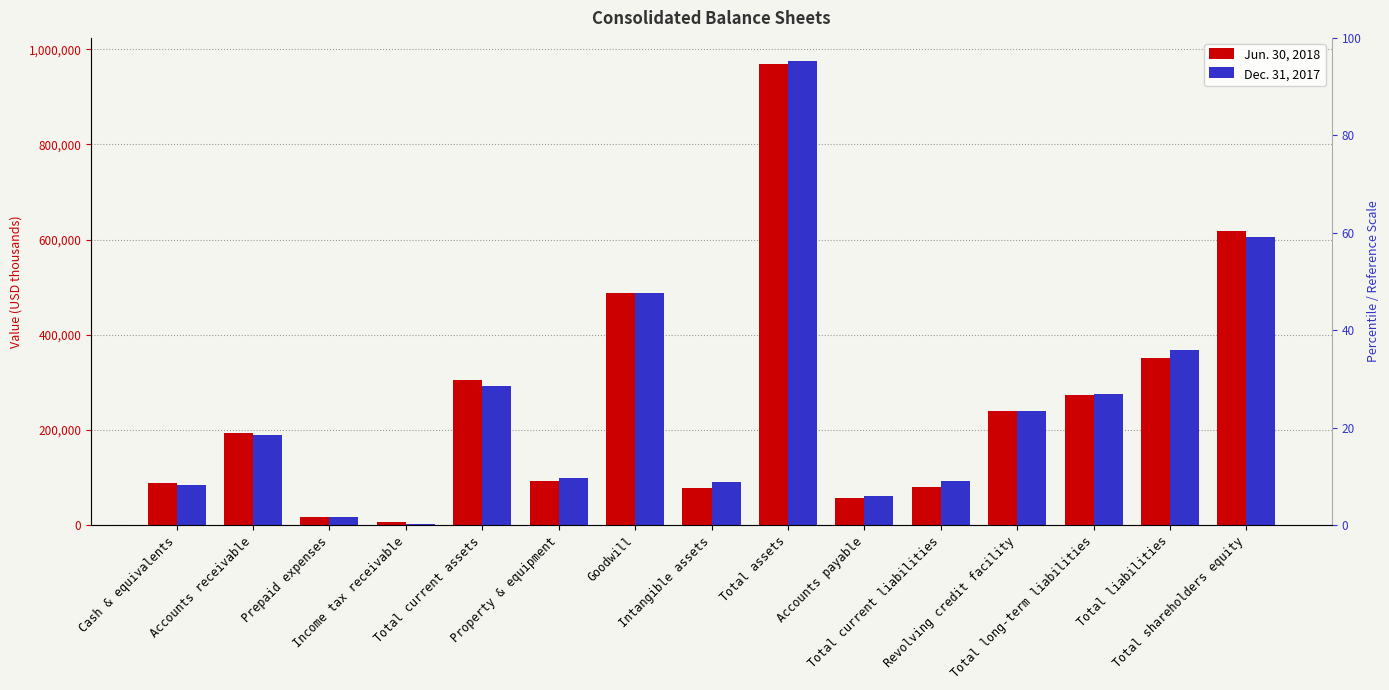

Which category has the highest value in the Jun. 30, 2018 series?

Total assets